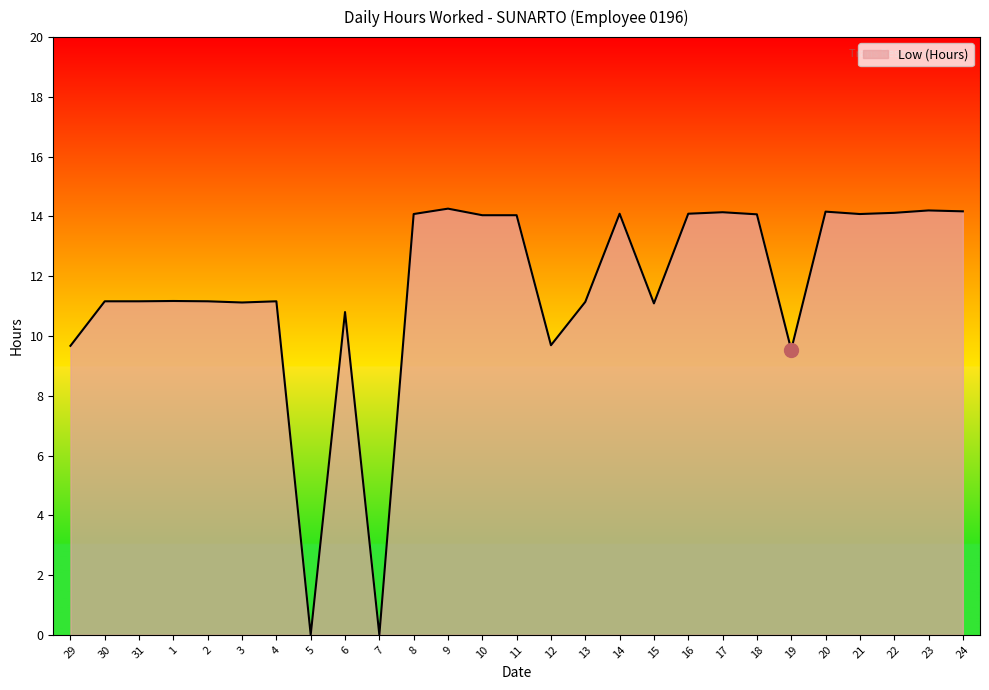

What is the change in value from 1 to 17?

+3.0